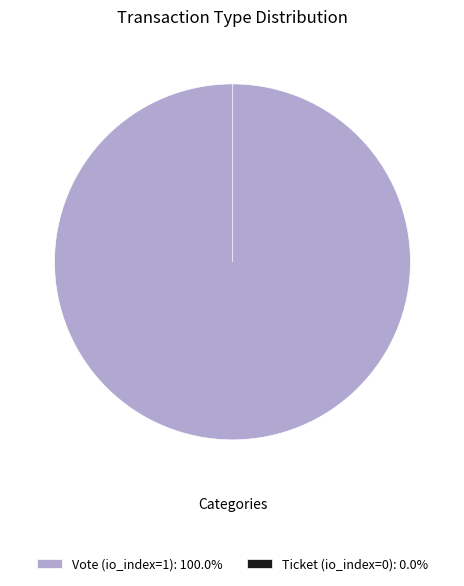

Is the sum of Vote (io_index=1) and Ticket (io_index=0) greater than half?

Yes